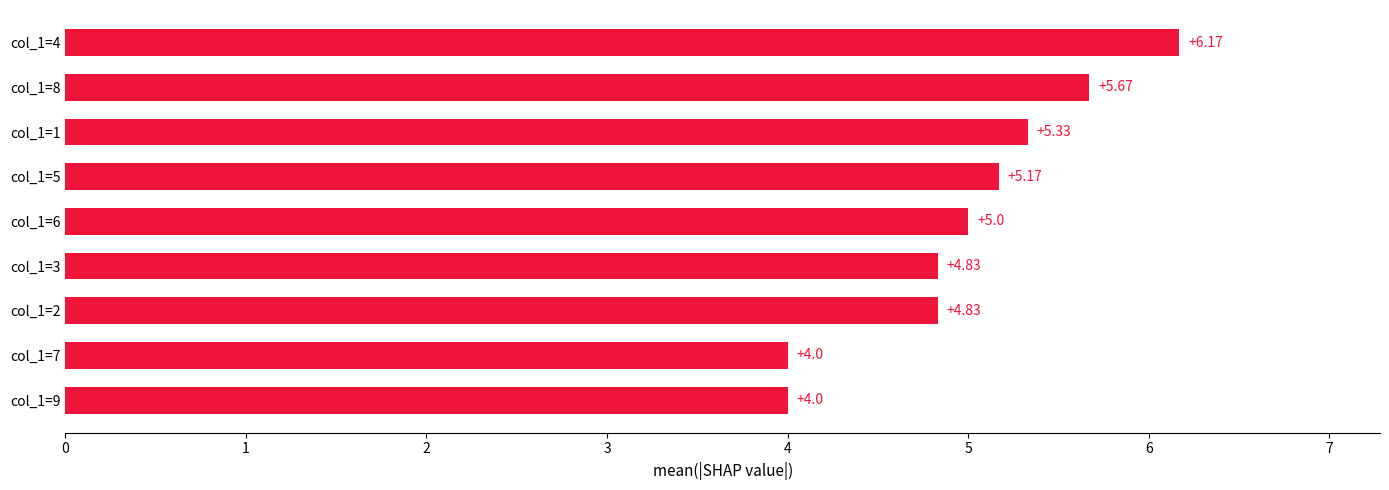

Between col_1=8 and col_1=1, which is larger?

col_1=8